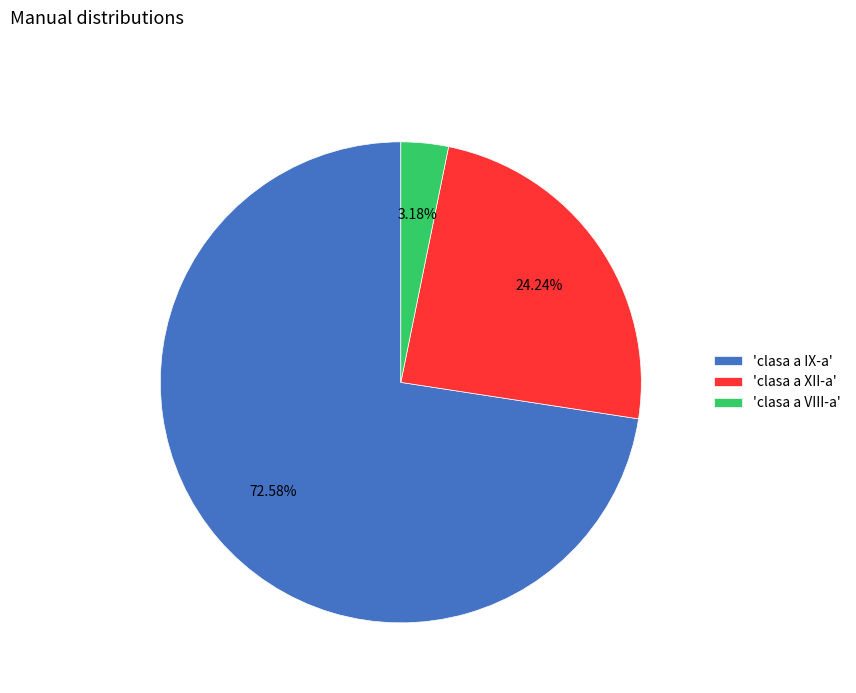

Which category has the smallest portion of the pie?

'clasa a VIII-a'